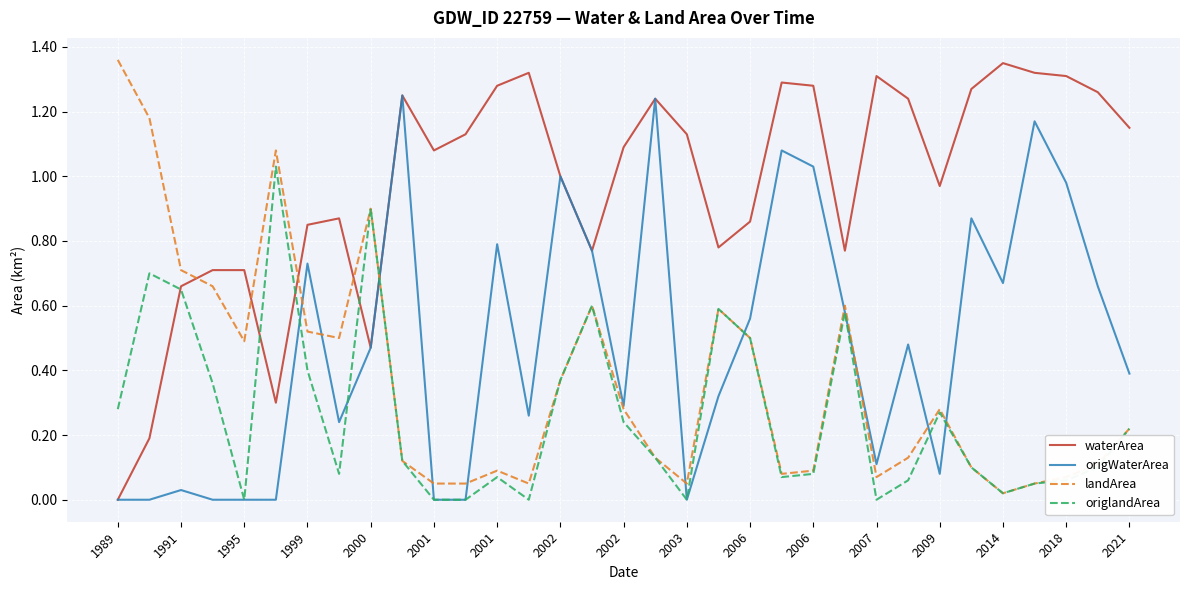

Which series has the largest total across all categories?

waterArea